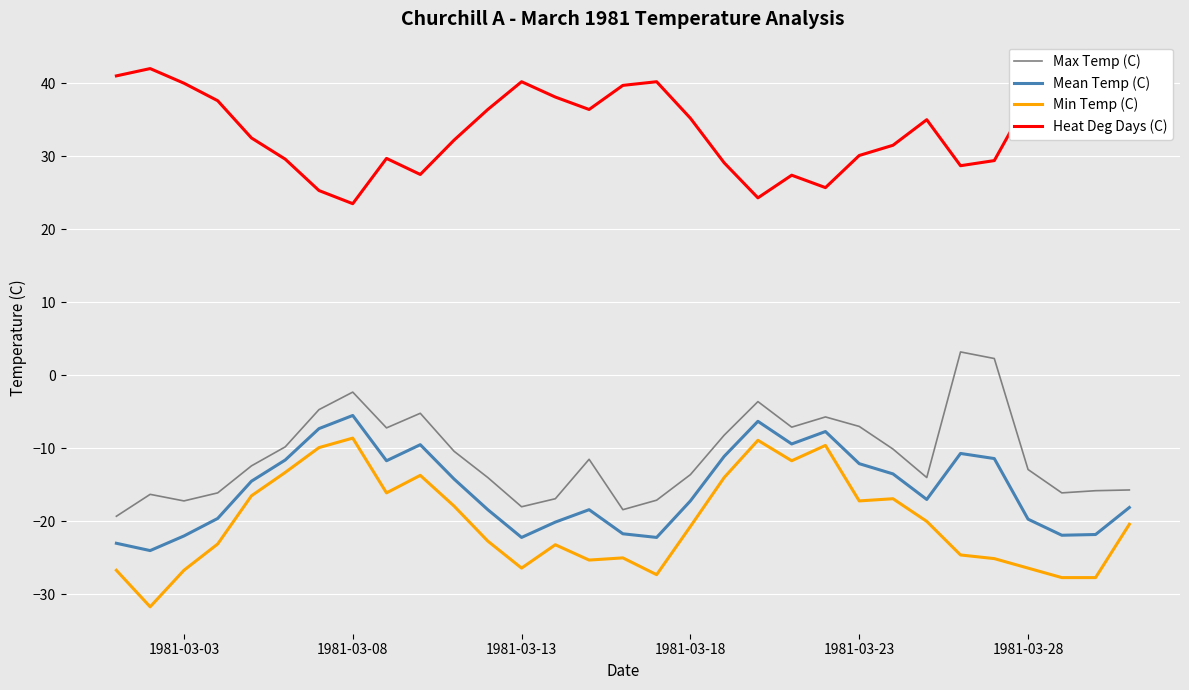

What is the maximum value shown in the chart?

42.0